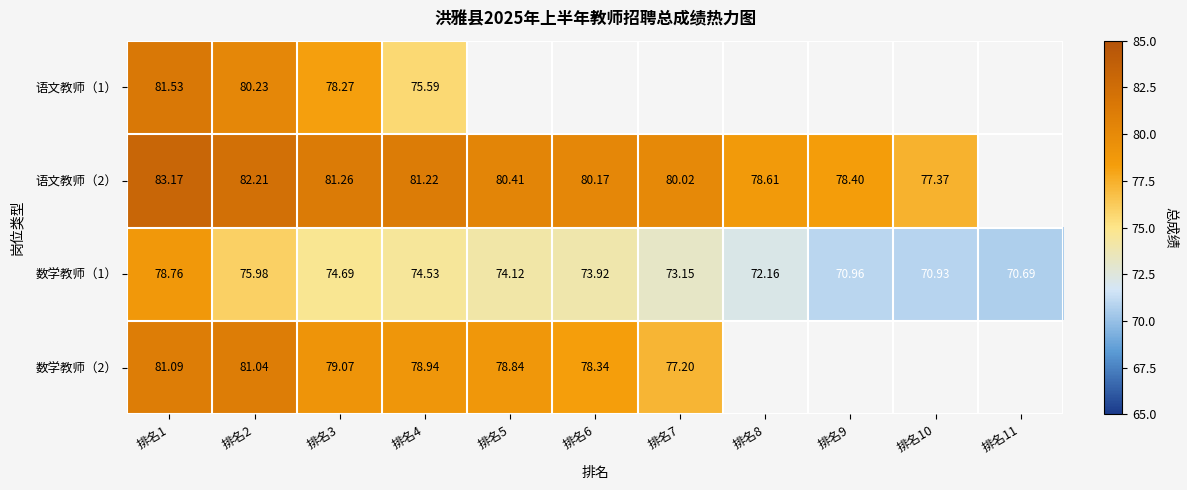

At how many categories does at least one series exceed 82?

2